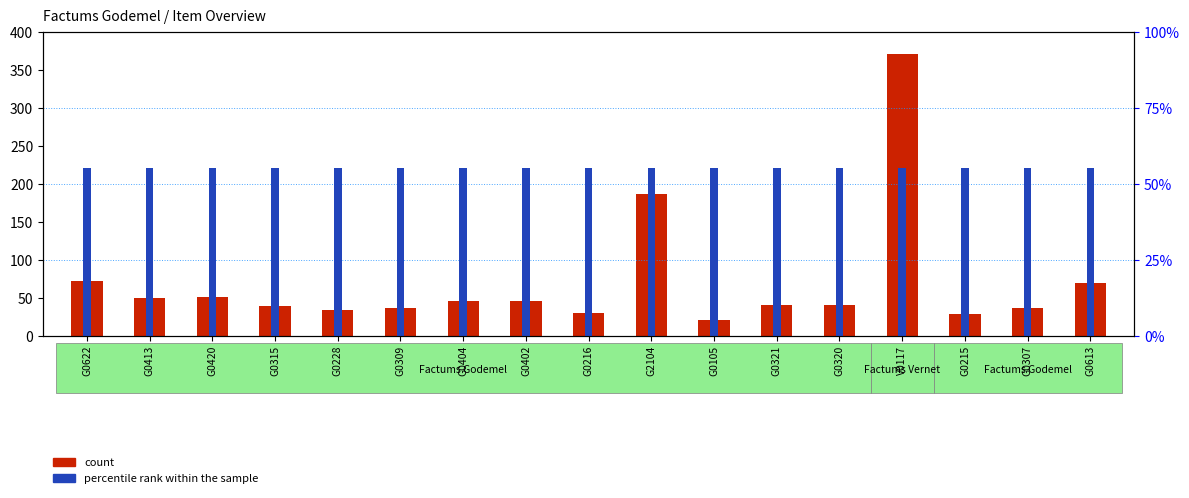

What is the sum of all count values?

1192.5